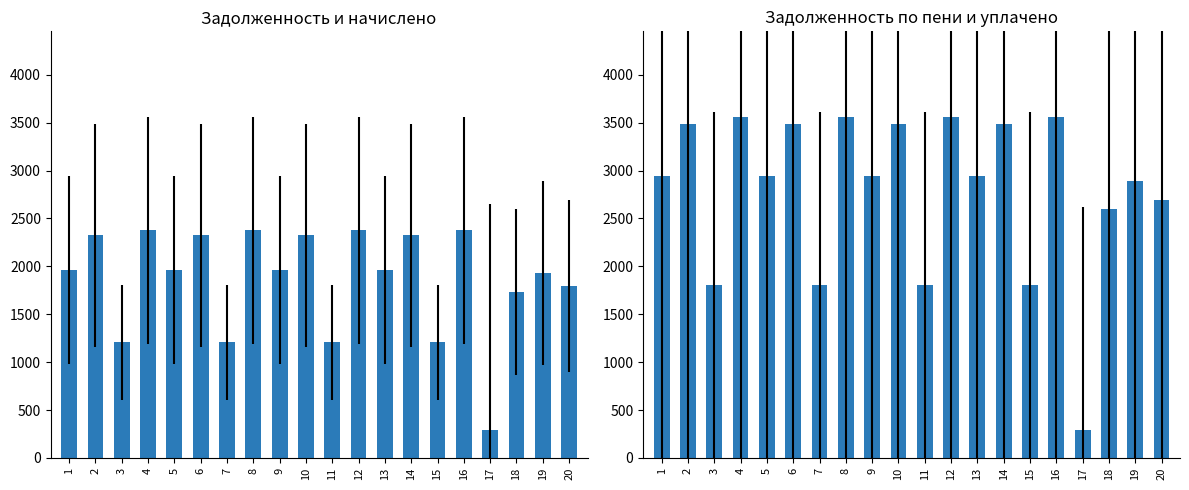

How many values in the zadolzhennost_peni series are below 2947?

8